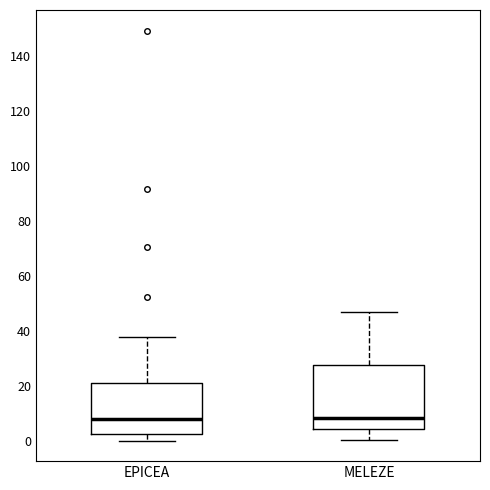

Where is the upper edge of the box for EPICEA on the y-axis? The values are not printed on the chart, so give them approximately, as read against the axis.

20